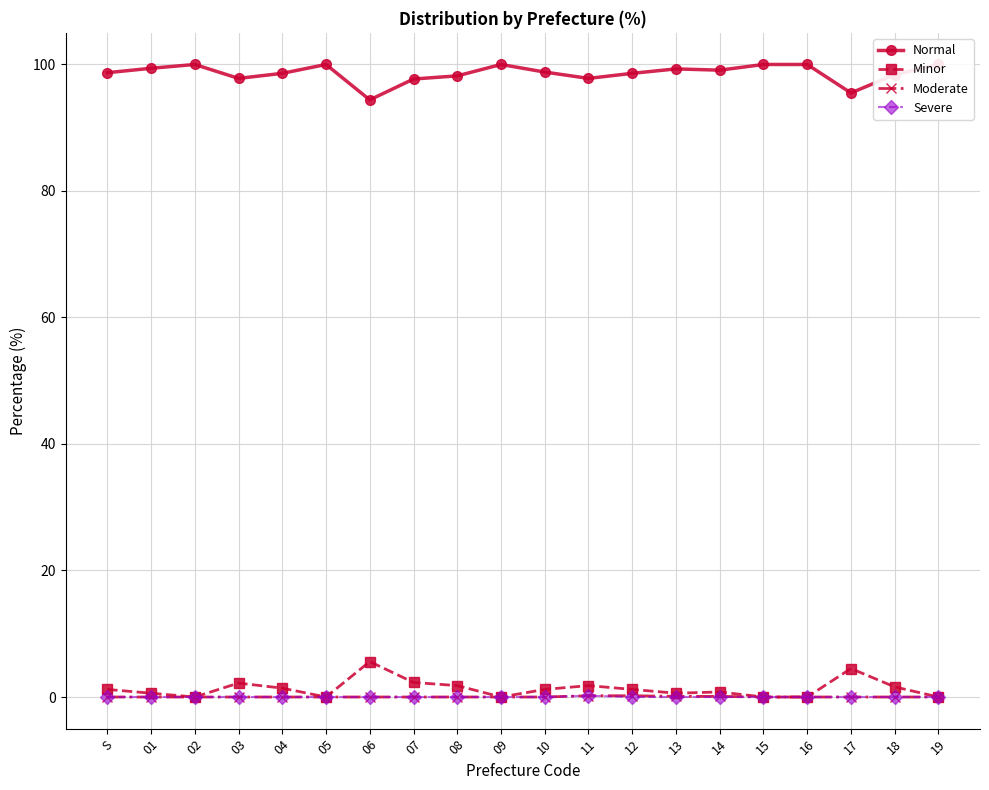

What is the label of the 1st point from the right?

19